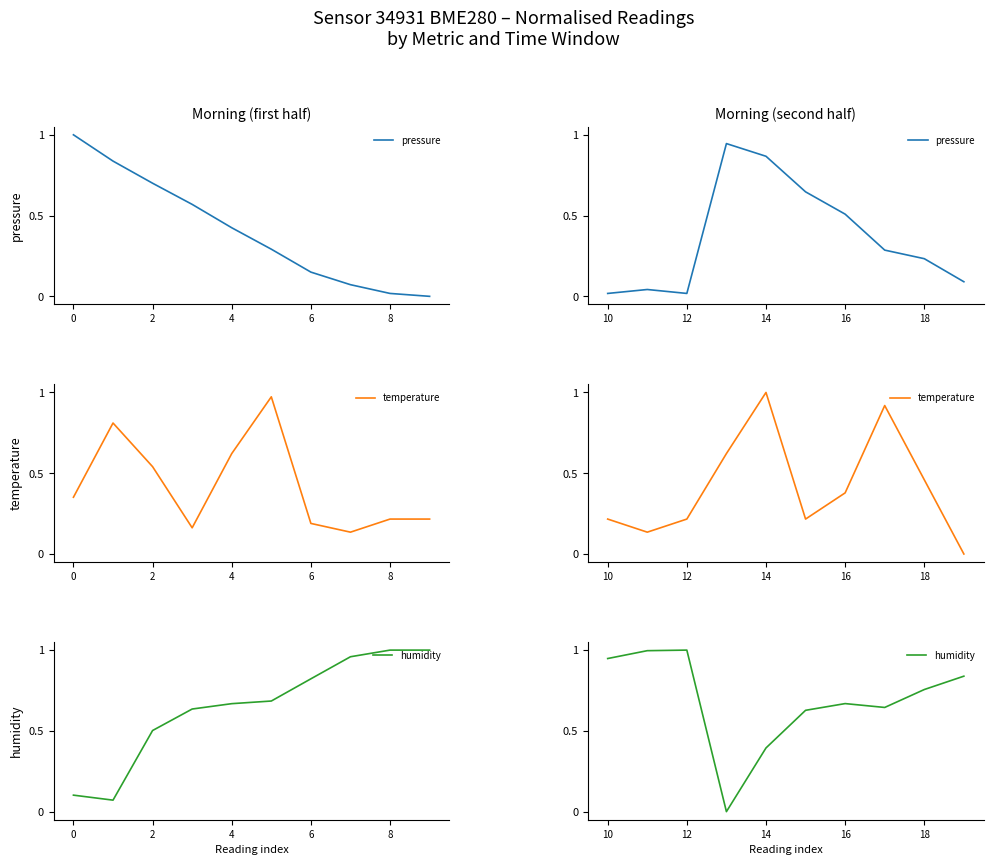

How many lines are shown in the chart?

3